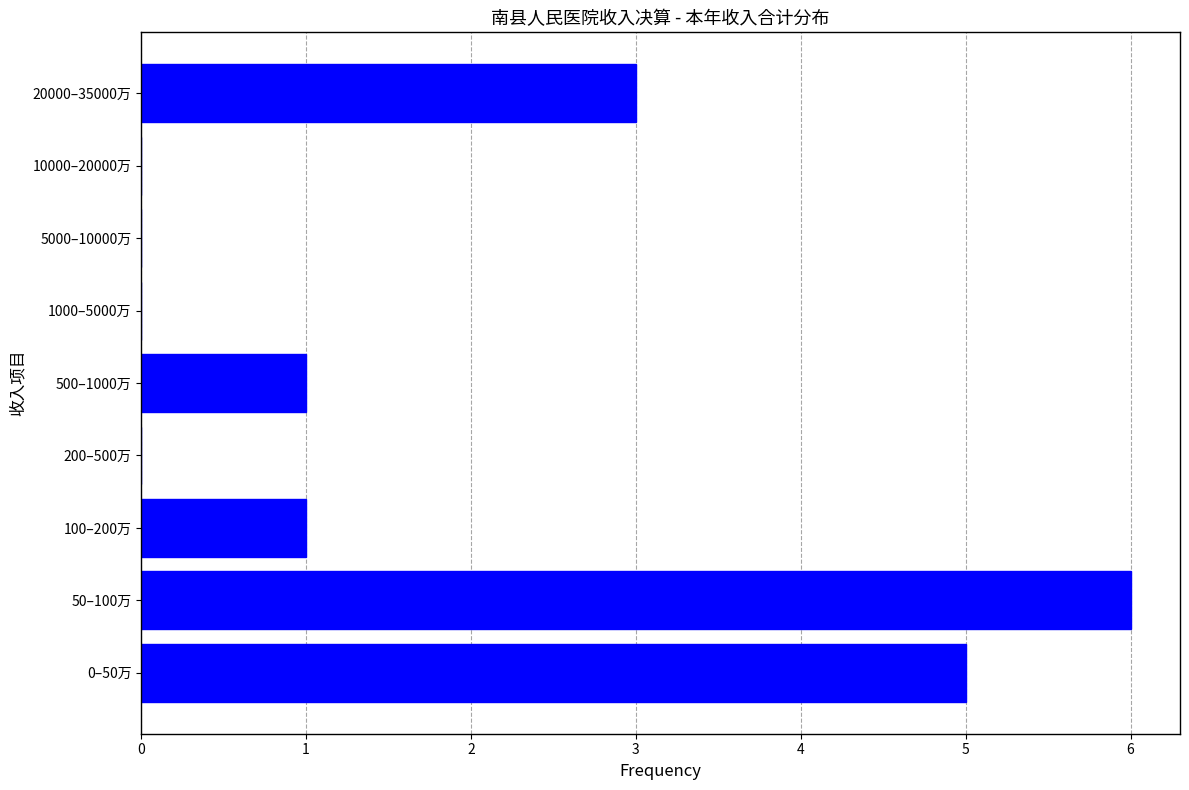

Reading bottom to top, transcribe all the data shown in this chart.

0–50万=5	50–100万=6	100–200万=1	200–500万=0	500–1000万=1	1000–5000万=0	5000–10000万=0	10000–20000万=0	20000–35000万=3